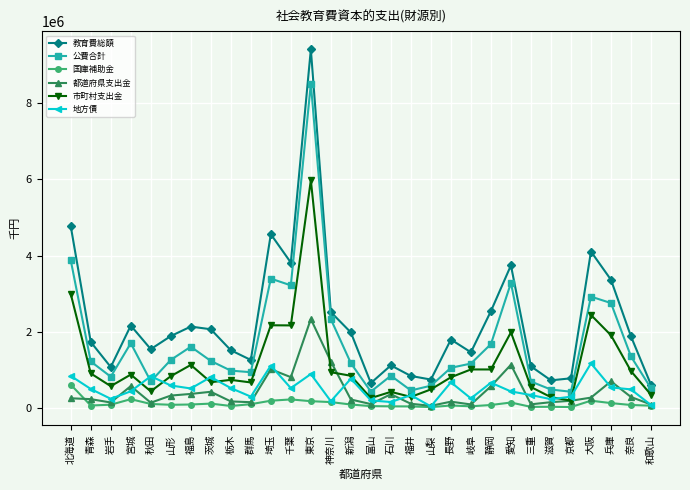

Which series has the widest spread of values?

教育費総額